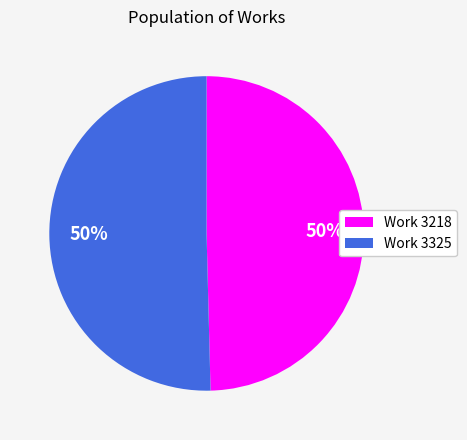

The Work 3325 slice represents 56% of the pie. True or false?

False